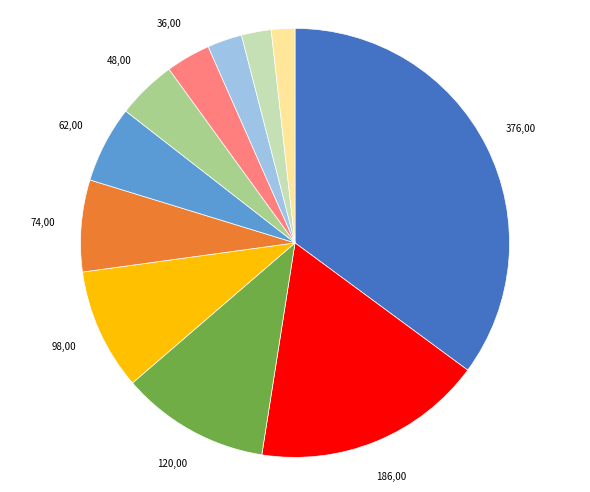

Does any single category account for the majority?

No